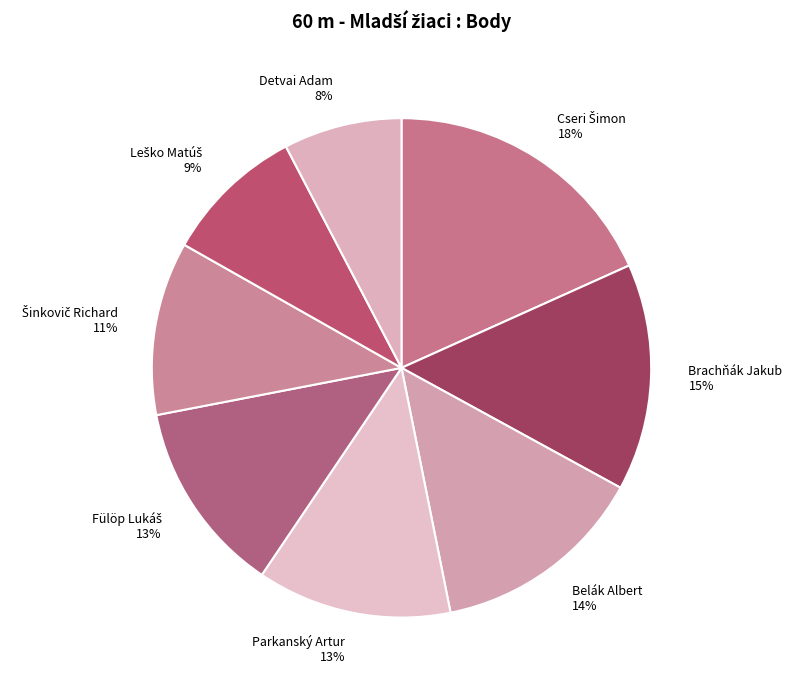

Which slice is the smallest?

Detvai Adam